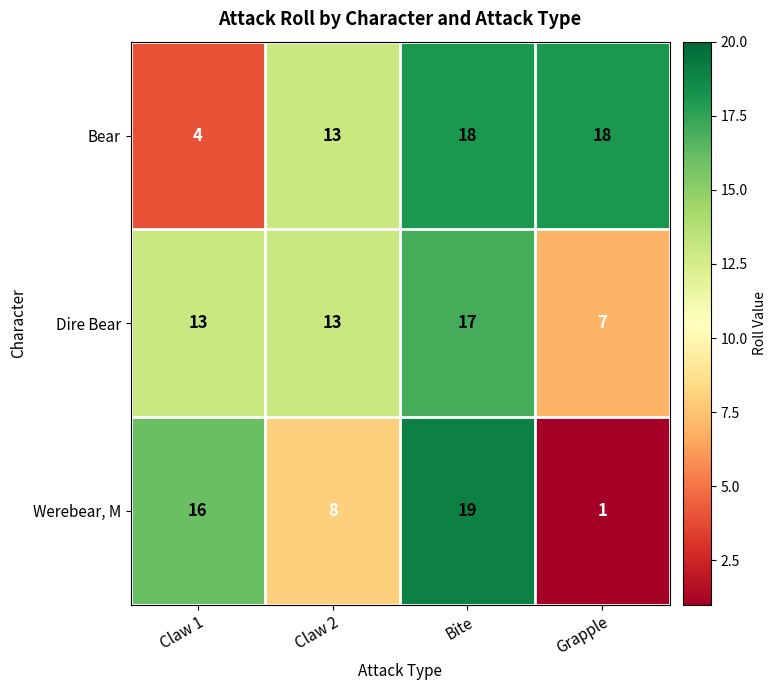

What is the total value across all series at Bite?

54